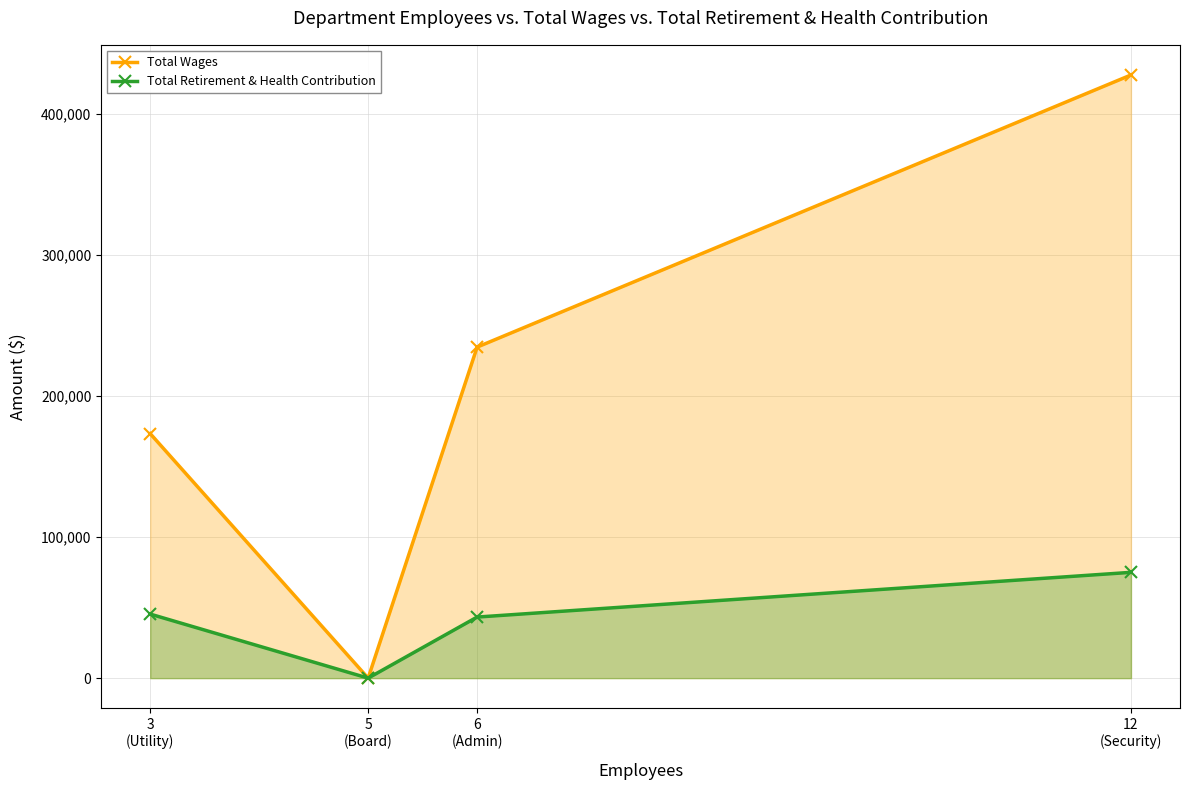

Rank the categories by Total Retirement & Health Contribution value from lowest to highest.

5
(Board), 6
(Admin), 3
(Utility), 12
(Security)